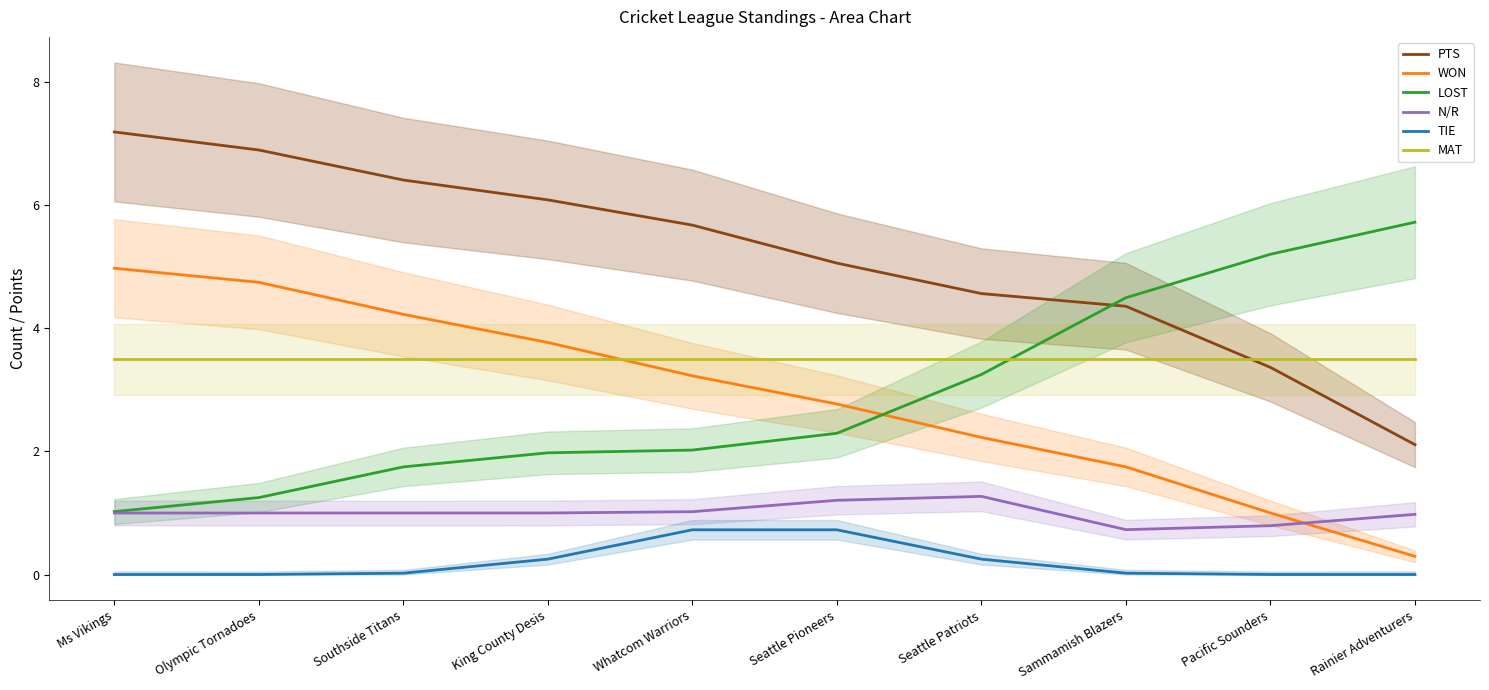

At which label is PTS closest to 4?

Sammamish Blazers